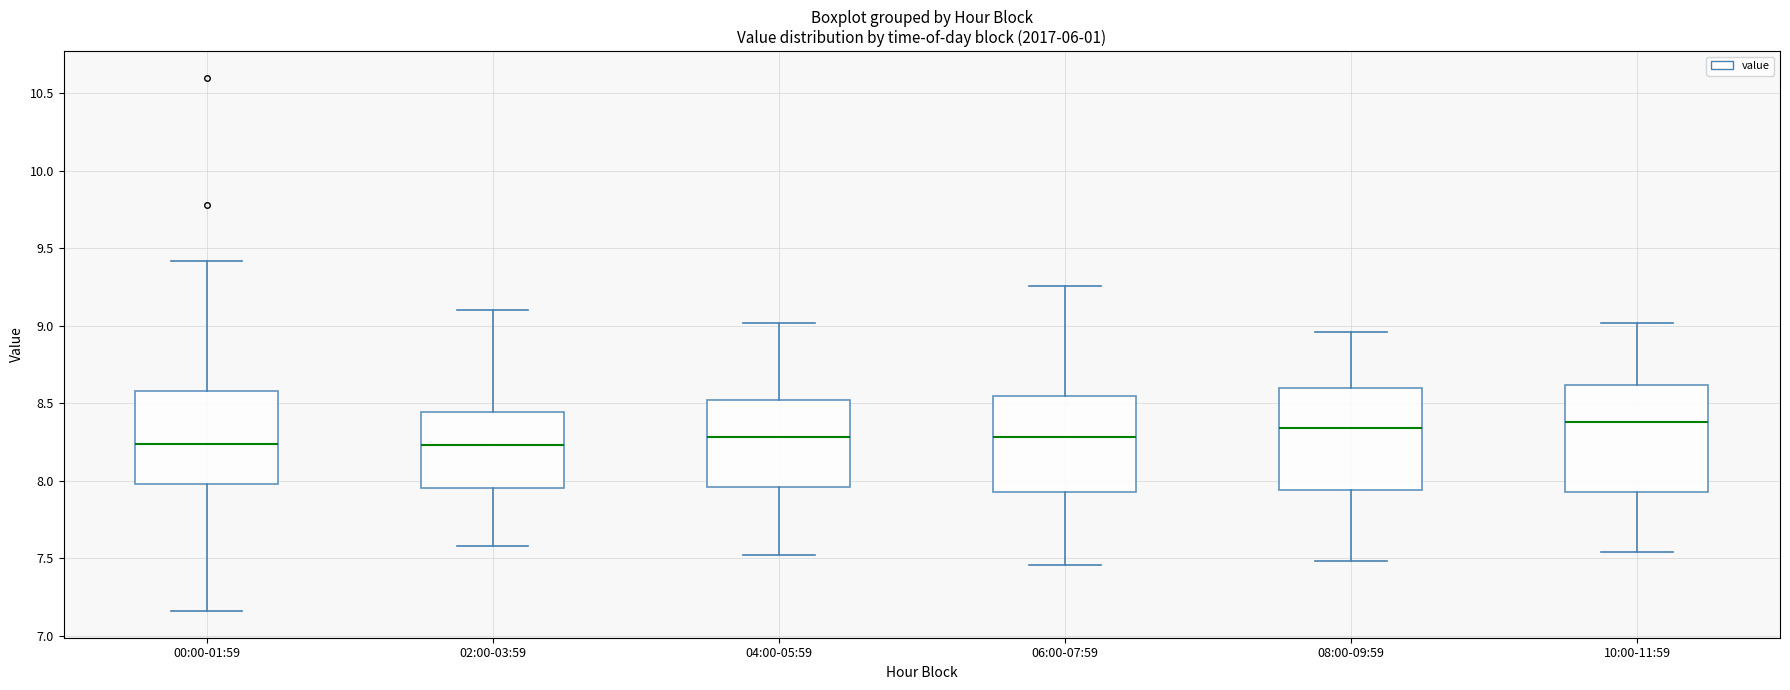

Reading left to right, transcribe this box plot: for each box, give where its median line is, the range the box spans, and where its two whiskers end, as read against the y-axis. The values are not printed on the chart, so give them approximately, as read against the axis.

00:00-01:59: median 8.25, box 8.00 to 8.60, whiskers 7.15 to 9.40
02:00-03:59: median 8.25, box 7.95 to 8.45, whiskers 7.60 to 9.10
04:00-05:59: median 8.30, box 7.95 to 8.50, whiskers 7.50 to 9.00
06:00-07:59: median 8.30, box 7.95 to 8.55, whiskers 7.45 to 9.25
08:00-09:59: median 8.35, box 7.95 to 8.60, whiskers 7.50 to 8.95
10:00-11:59: median 8.40, box 7.95 to 8.60, whiskers 7.55 to 9.00